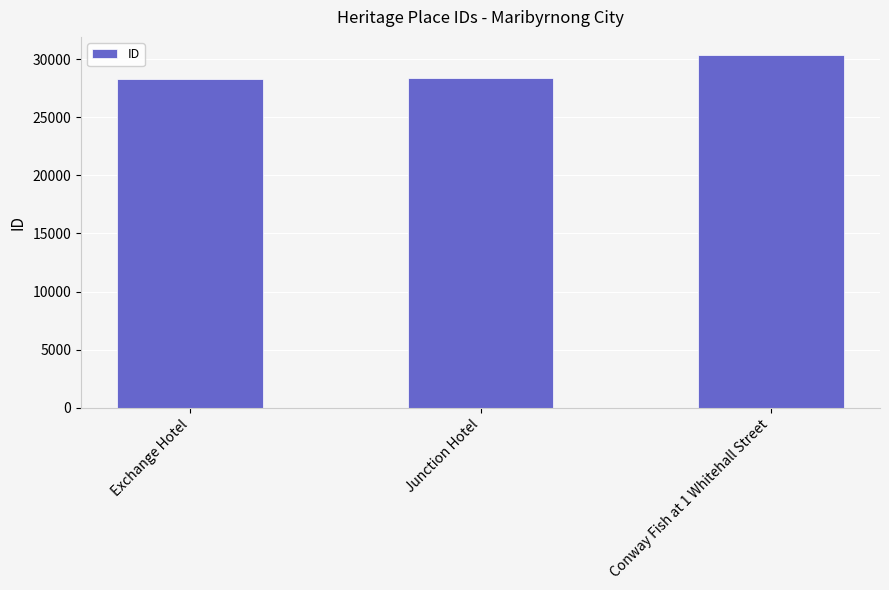

What is the label of the 2nd bar from the right?

Junction Hotel